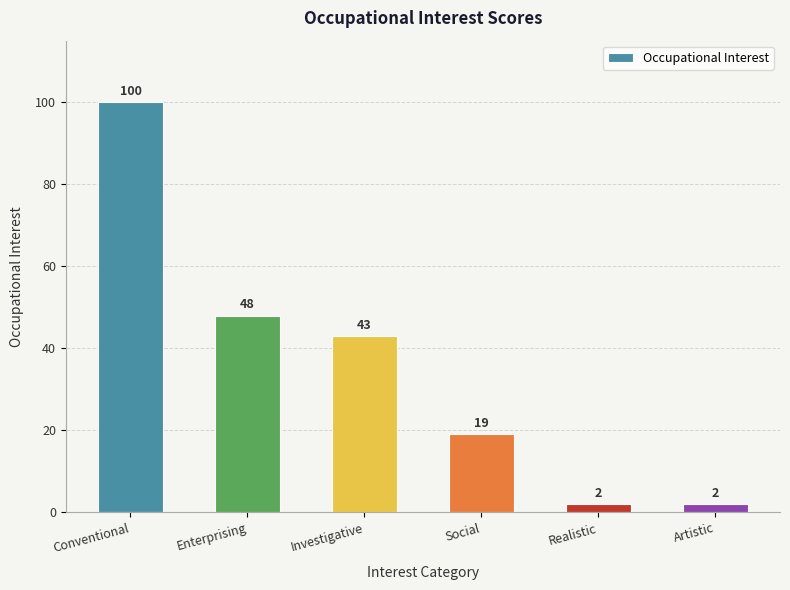

What is the value of the 3rd bar from the left?

43